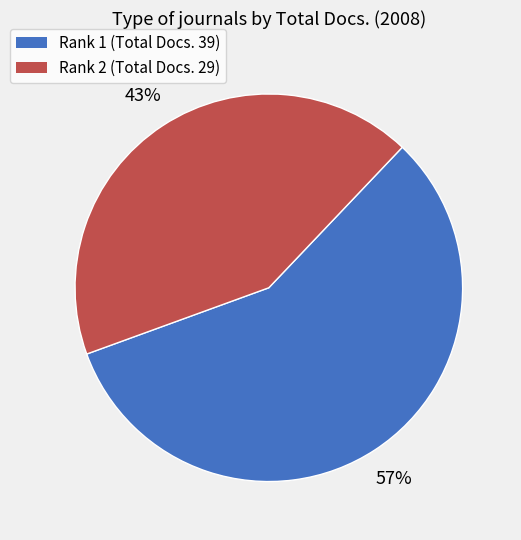

Is there any slice that represents more than half of the pie?

Yes